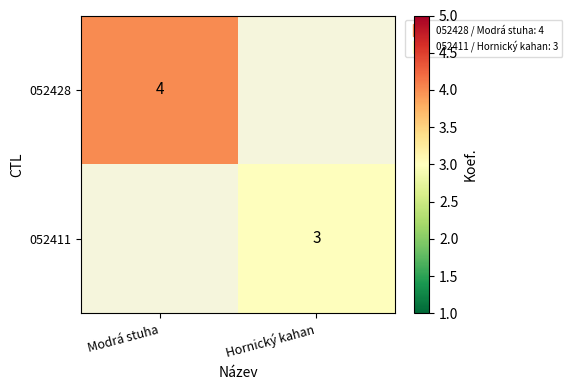

Is it true that 052411 equals 3.0 at Hornický kahan?

True